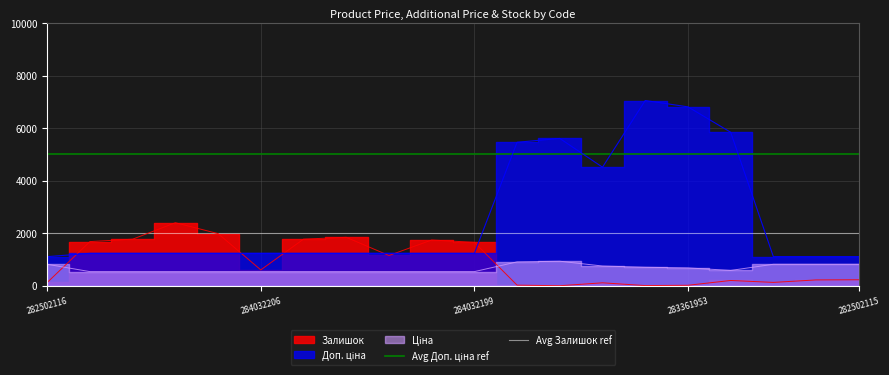

What is the value of the Avg Залишок ref point at the 2nd from the left?

2000